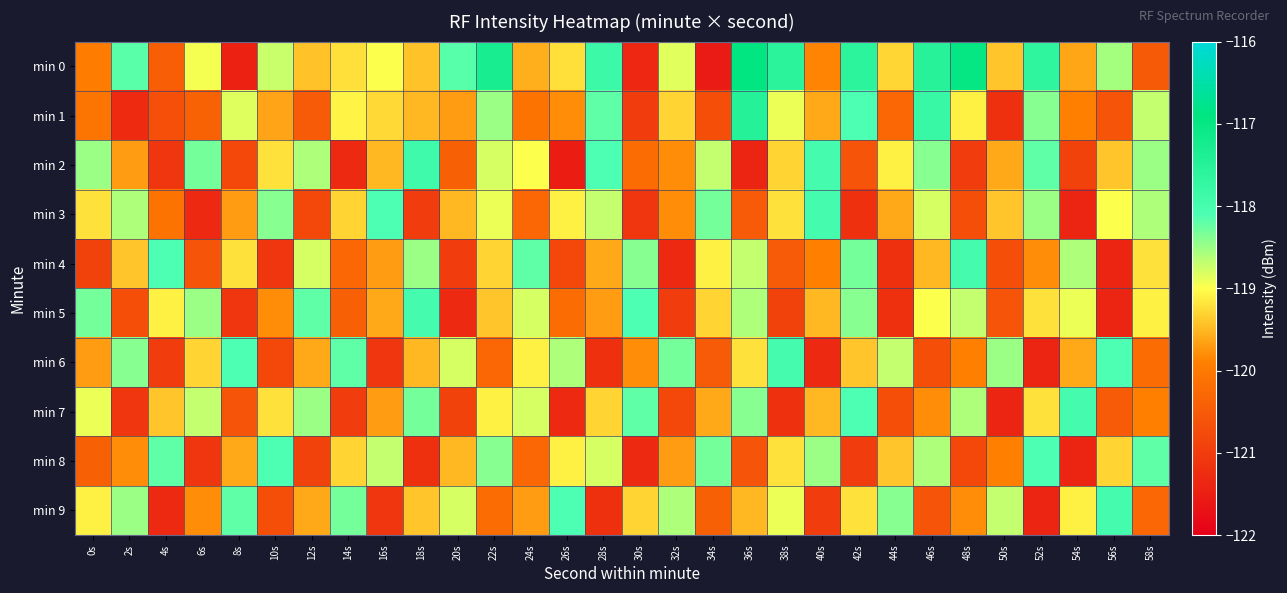

Which series has the largest total across all categories?

min 0